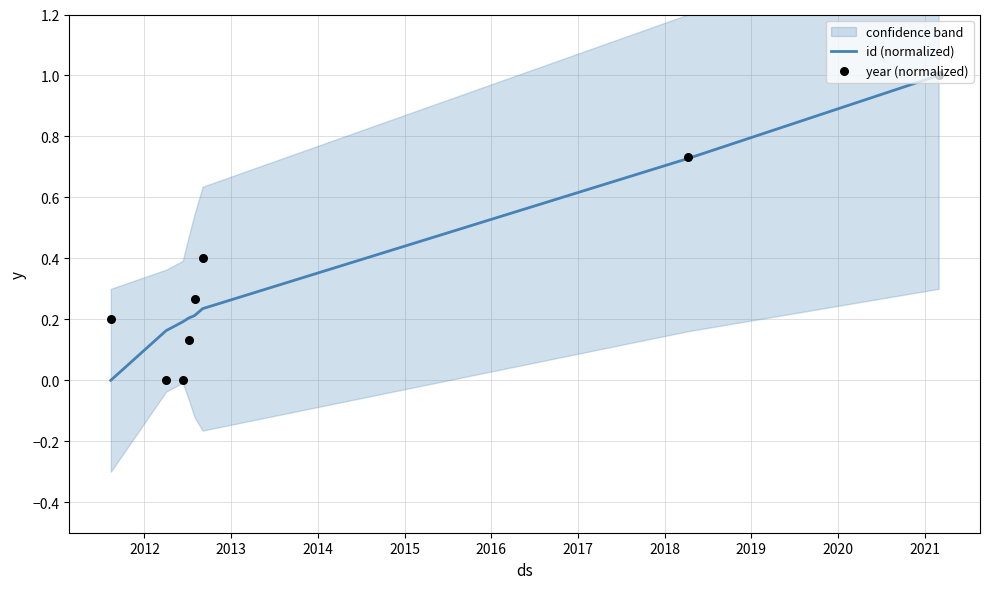

Which series has the largest total across all categories?

id (normalized)